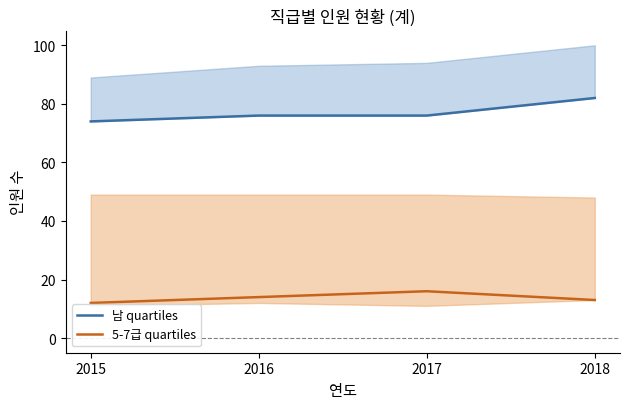

At which category is the sum across all series the highest?

2018